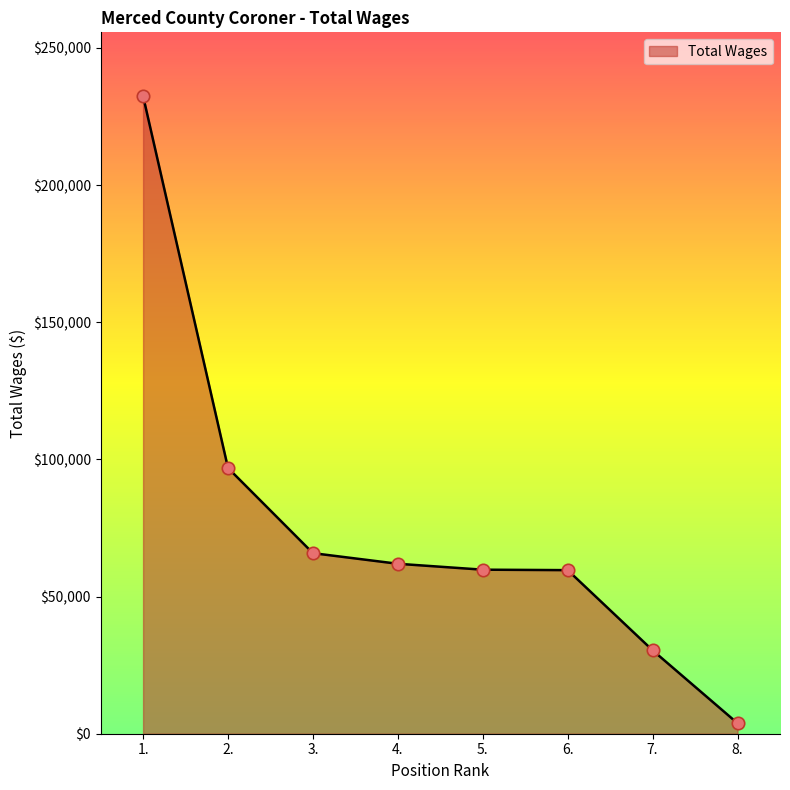

What is the change in value from 2. to 8.?

-93046